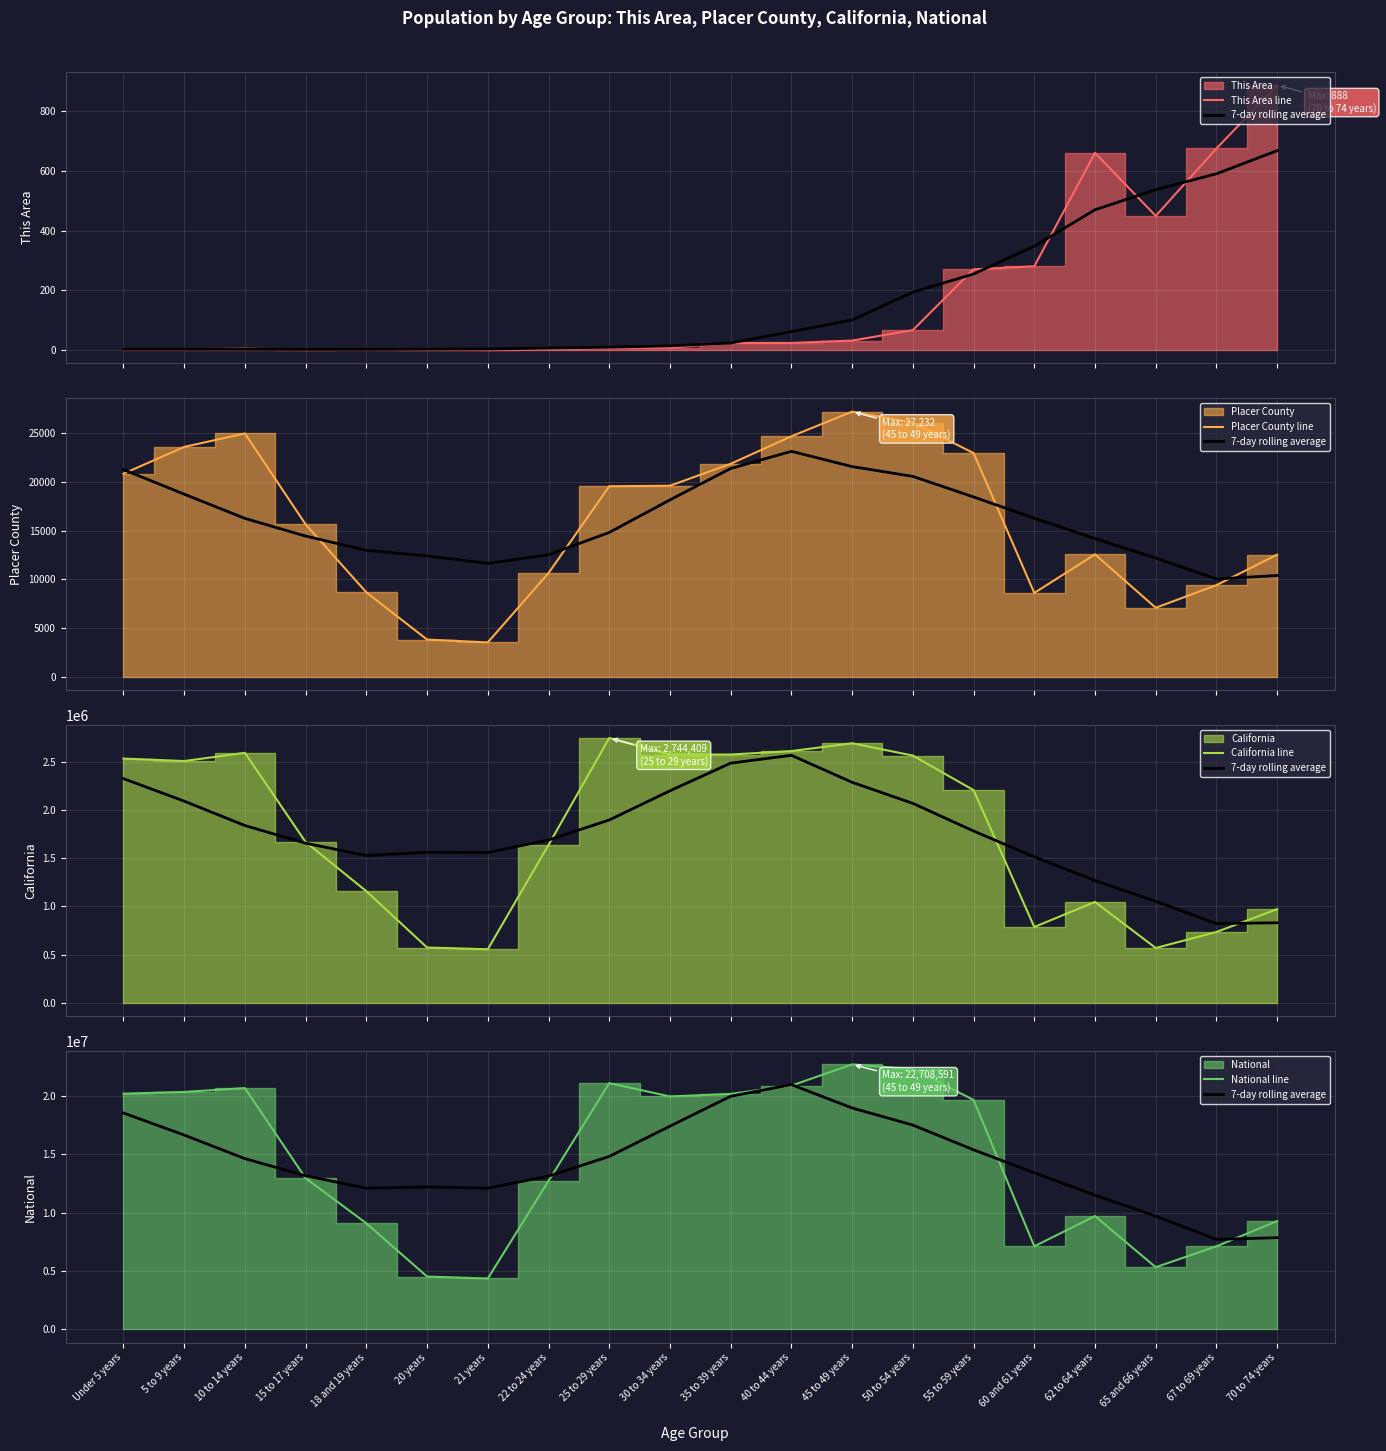

What is the approximate value of California line at 21 years?

555775.0